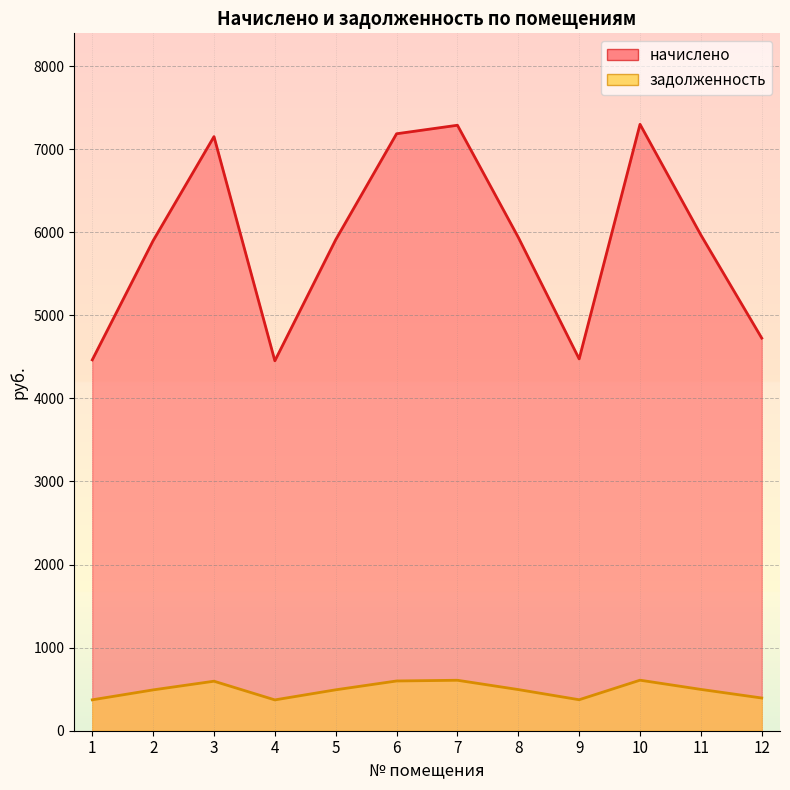

Is it true that задолженность equals 497.3 at 11?

True